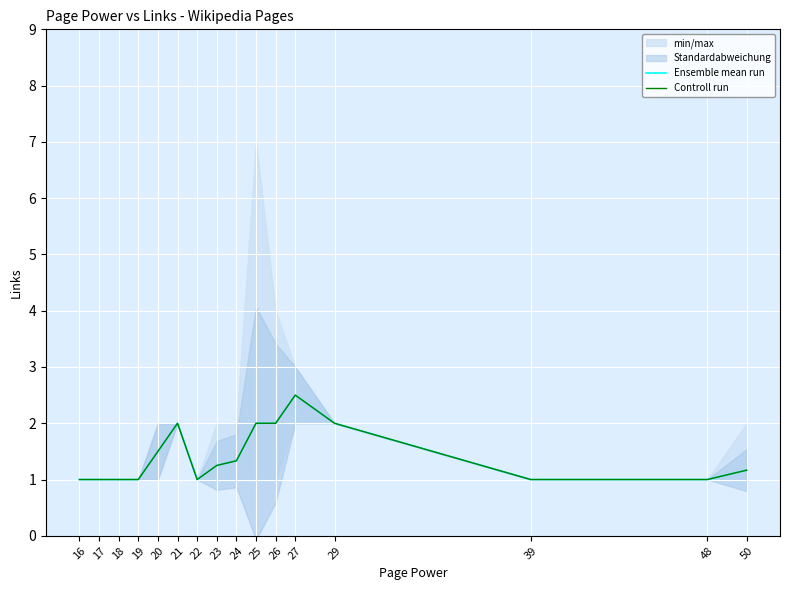

At which category is the sum across all series the highest?

27